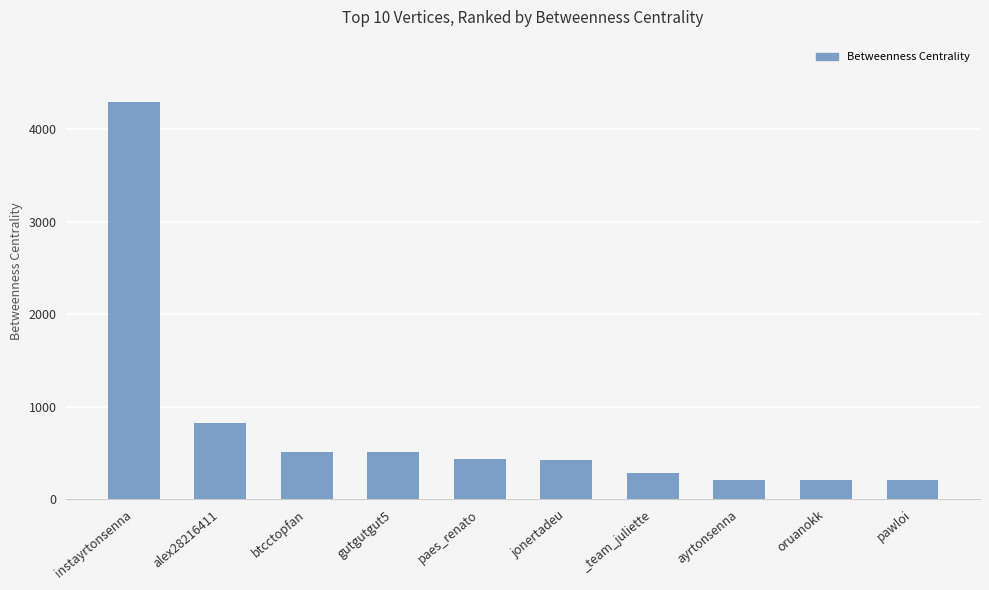

What is the change in value from paes_renato to oruanokk?

-223.0